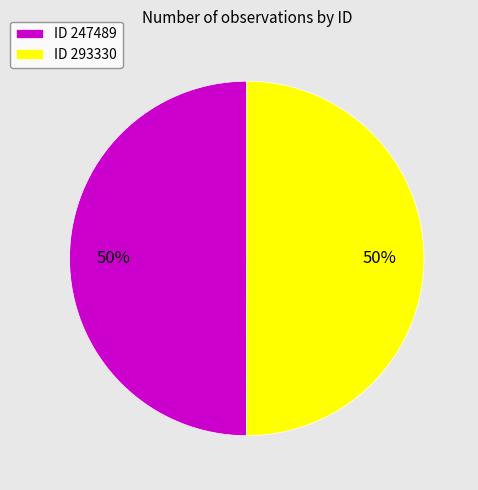

Count the number of slices in the pie.

2